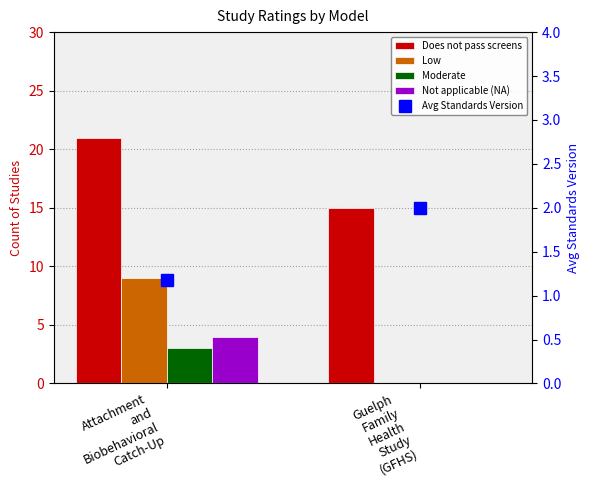

True or false: Does not pass screens has a value of 21.0 at Attachment
and
Biobehavioral
Catch-Up.

True